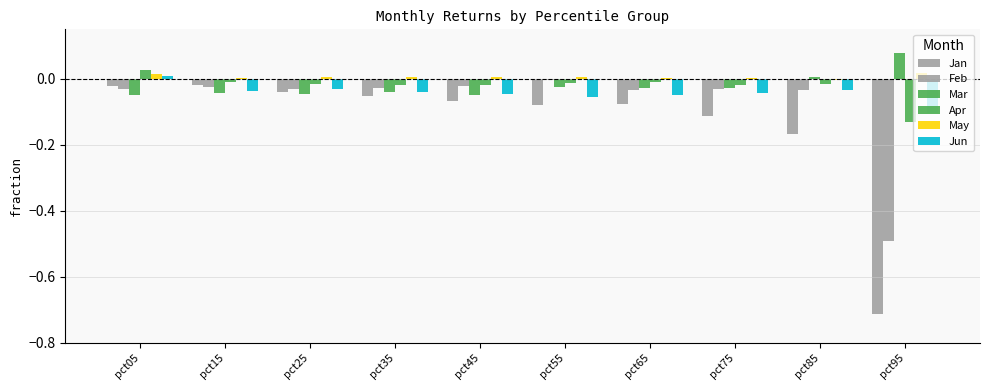

Is it true that May equals -0.0 at pct85?

True